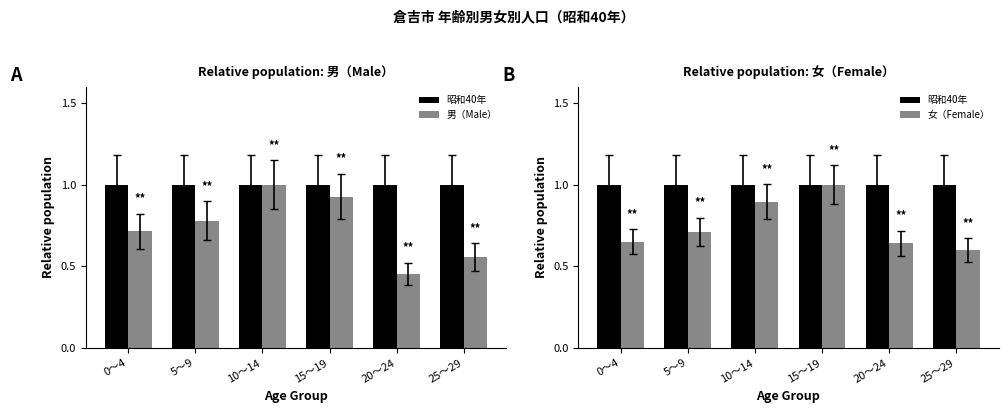

What is the difference between the second highest and minimum values in the 男（Male） series?

0.5